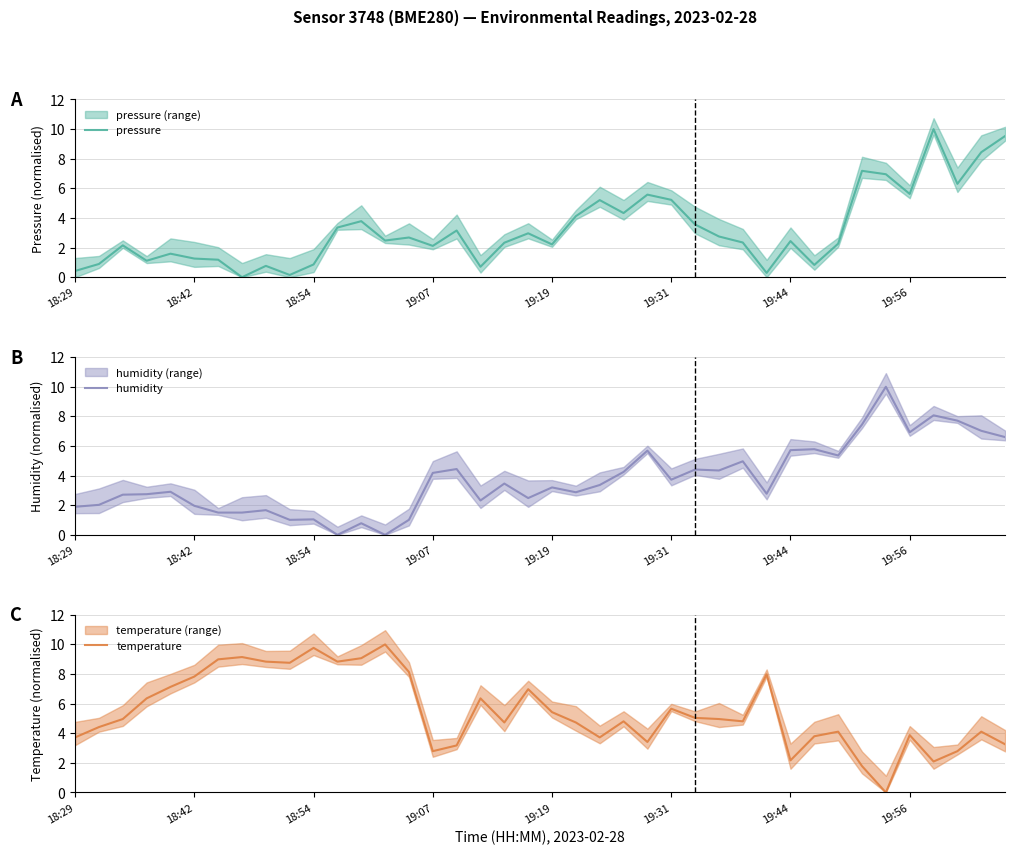

Which category has the highest value across all series?

36